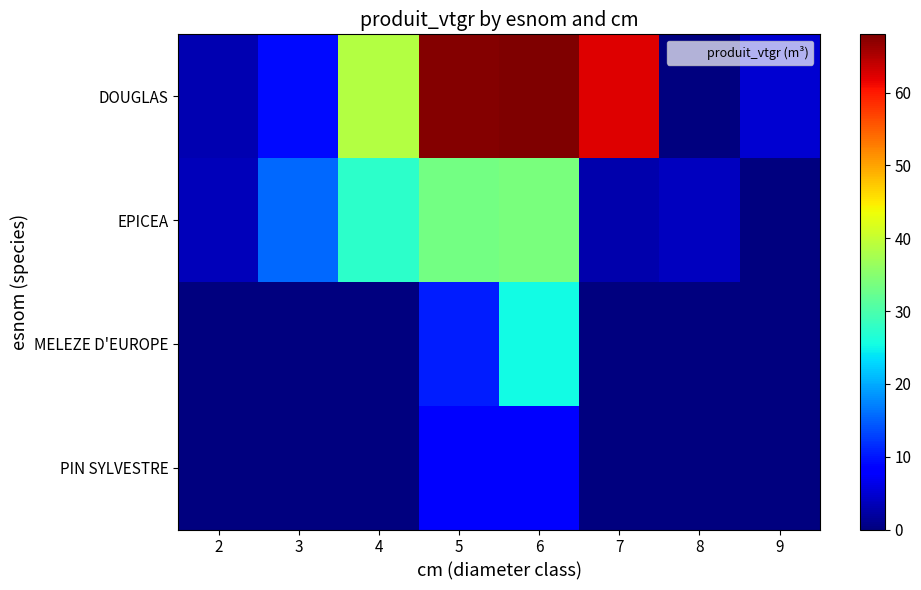

Between 6 and 7, which series saw the biggest shift?

EPICEA